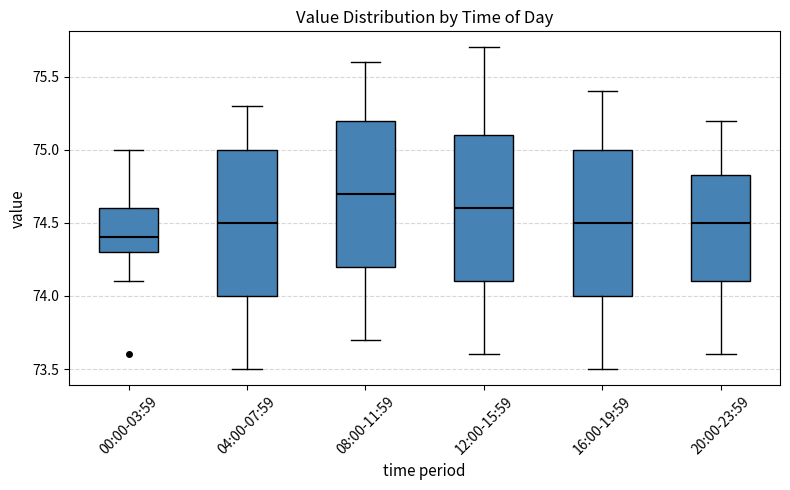

Which box's median line is the highest?

08:00-11:59